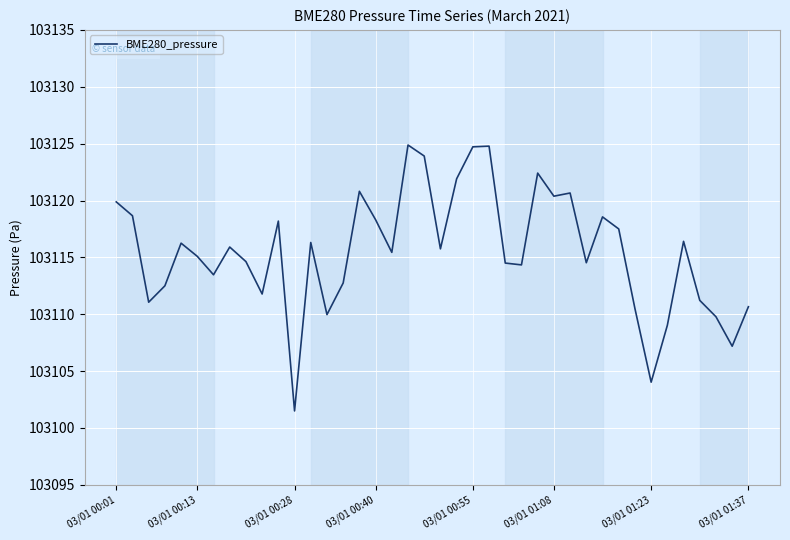

What is the difference between the maximum and minimum values?

23.4